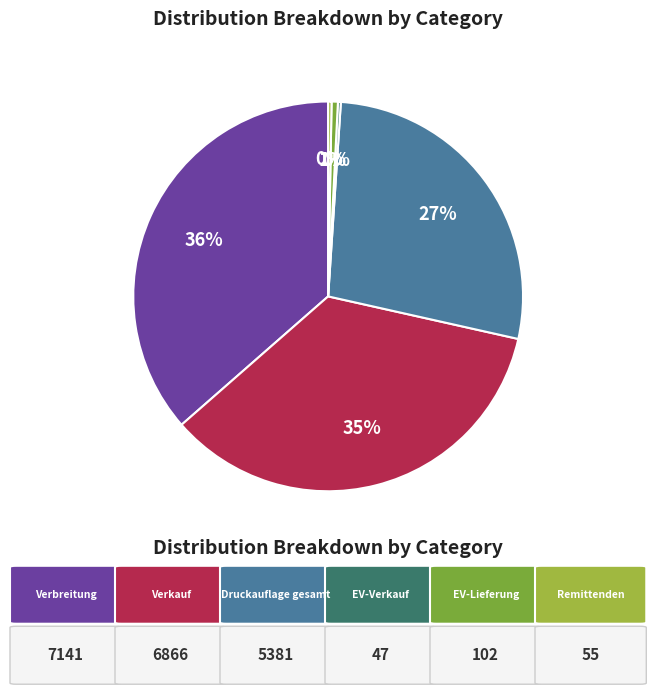

Does any single category account for the majority?

No